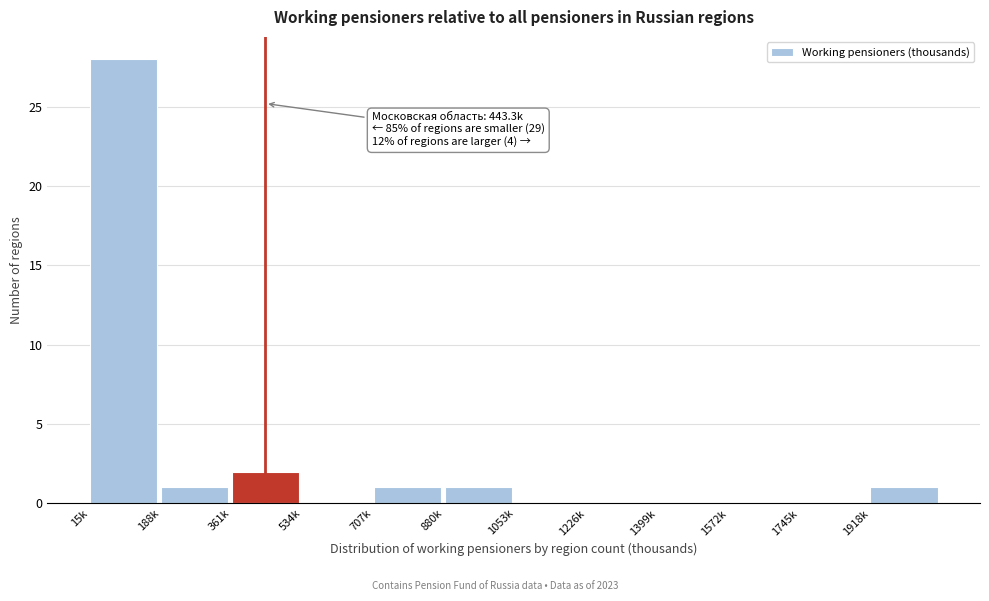

Reading right to left, transcribe all the data shown in this chart.

1918k=1	1745k=0	1572k=0	1399k=0	1226k=0	1053k=0	880k=1	707k=1	534k=0	361k=2	188k=1	15k=28